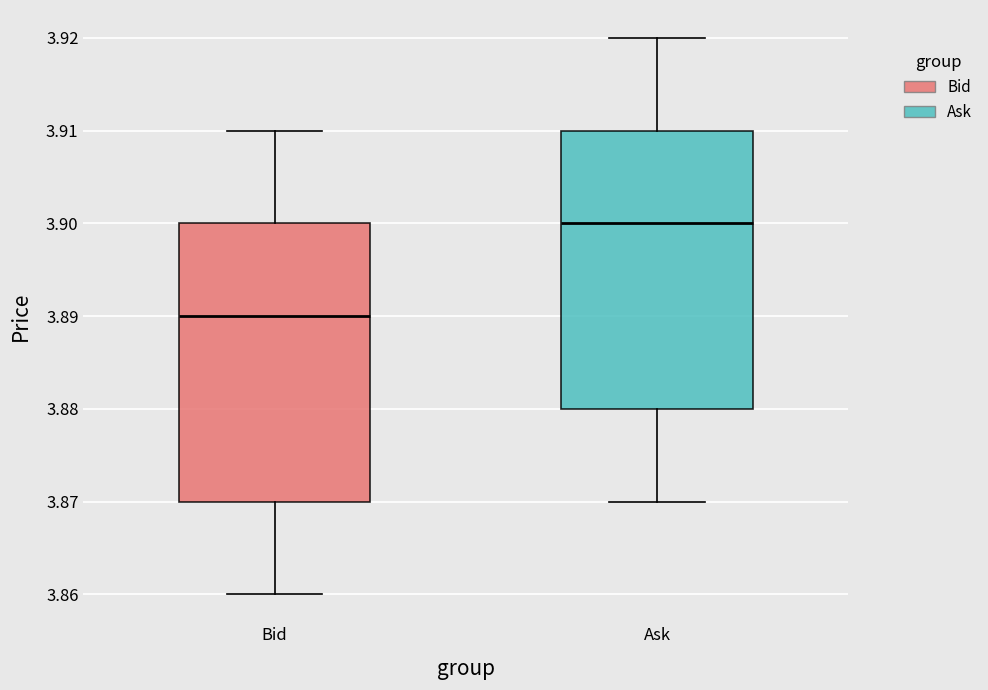

Which box has the highest median line?

Ask